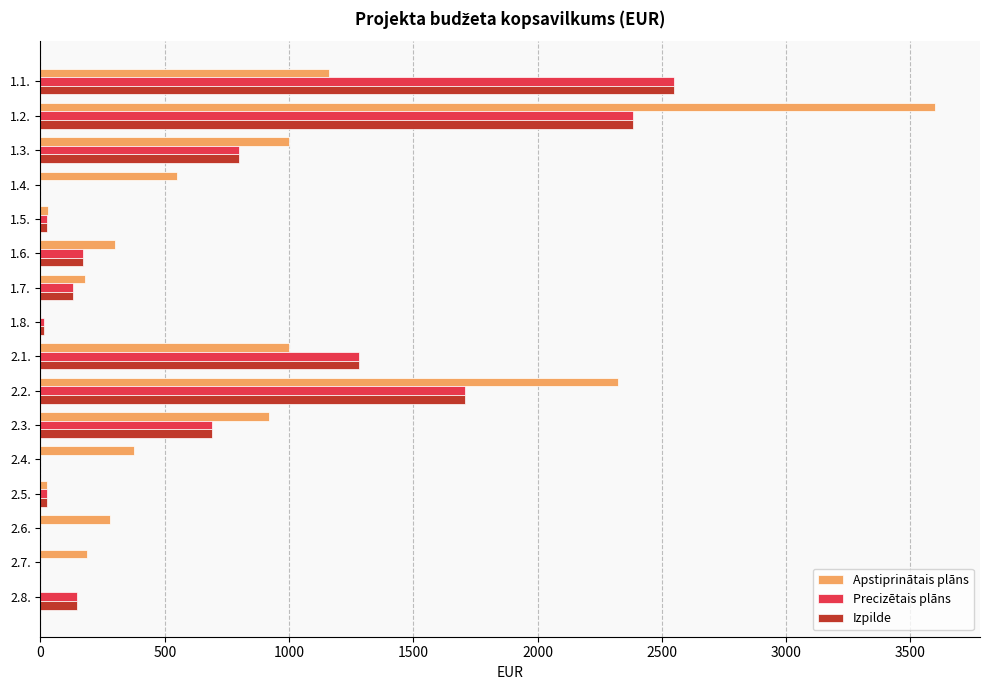

What is the maximum value for Izpilde?

2550.0